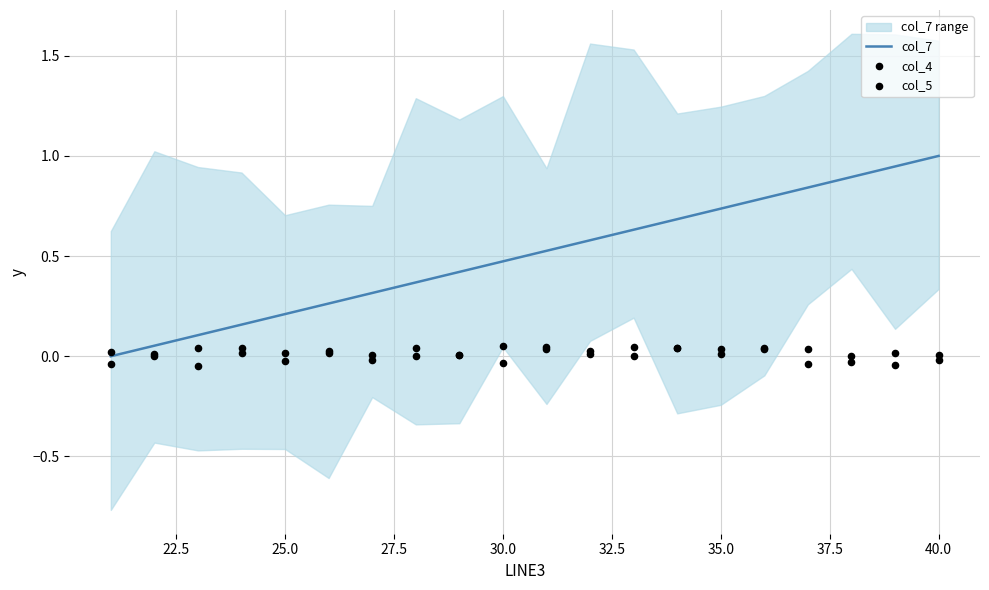

Which series contains the highest Y value?

col_7